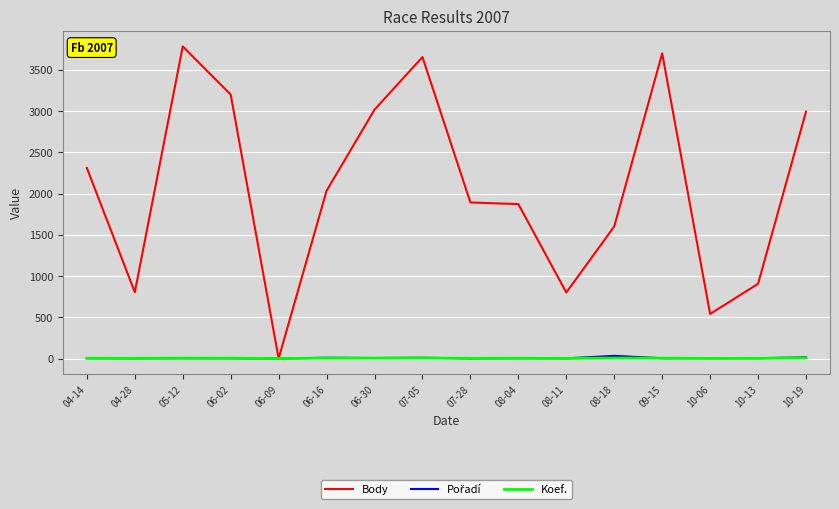

What is the approximate value of Koef. at 10-06?

1